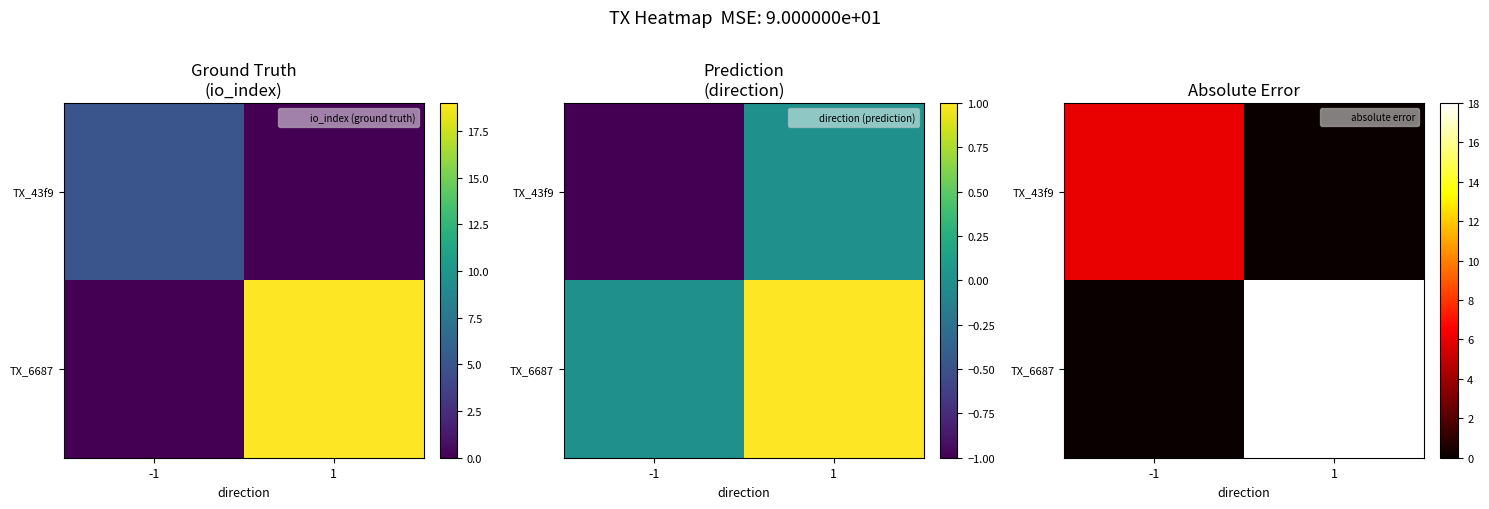

Rank the categories by TX_43f9 value from highest to lowest.

-1, 1